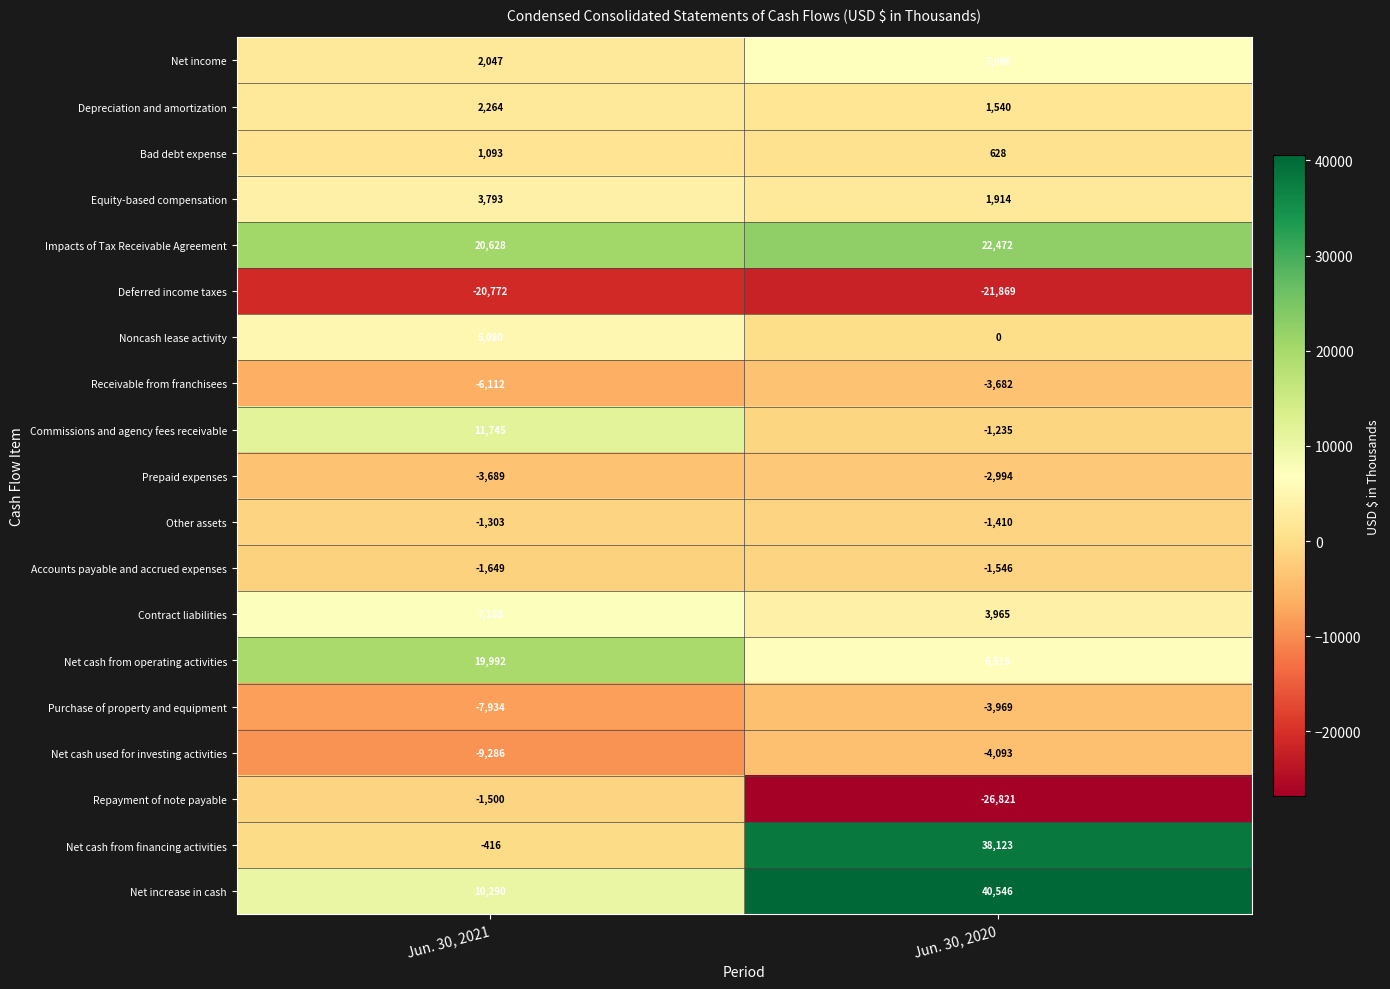

What is the spread (max minus min) of values at Jun. 30, 2021?

41400